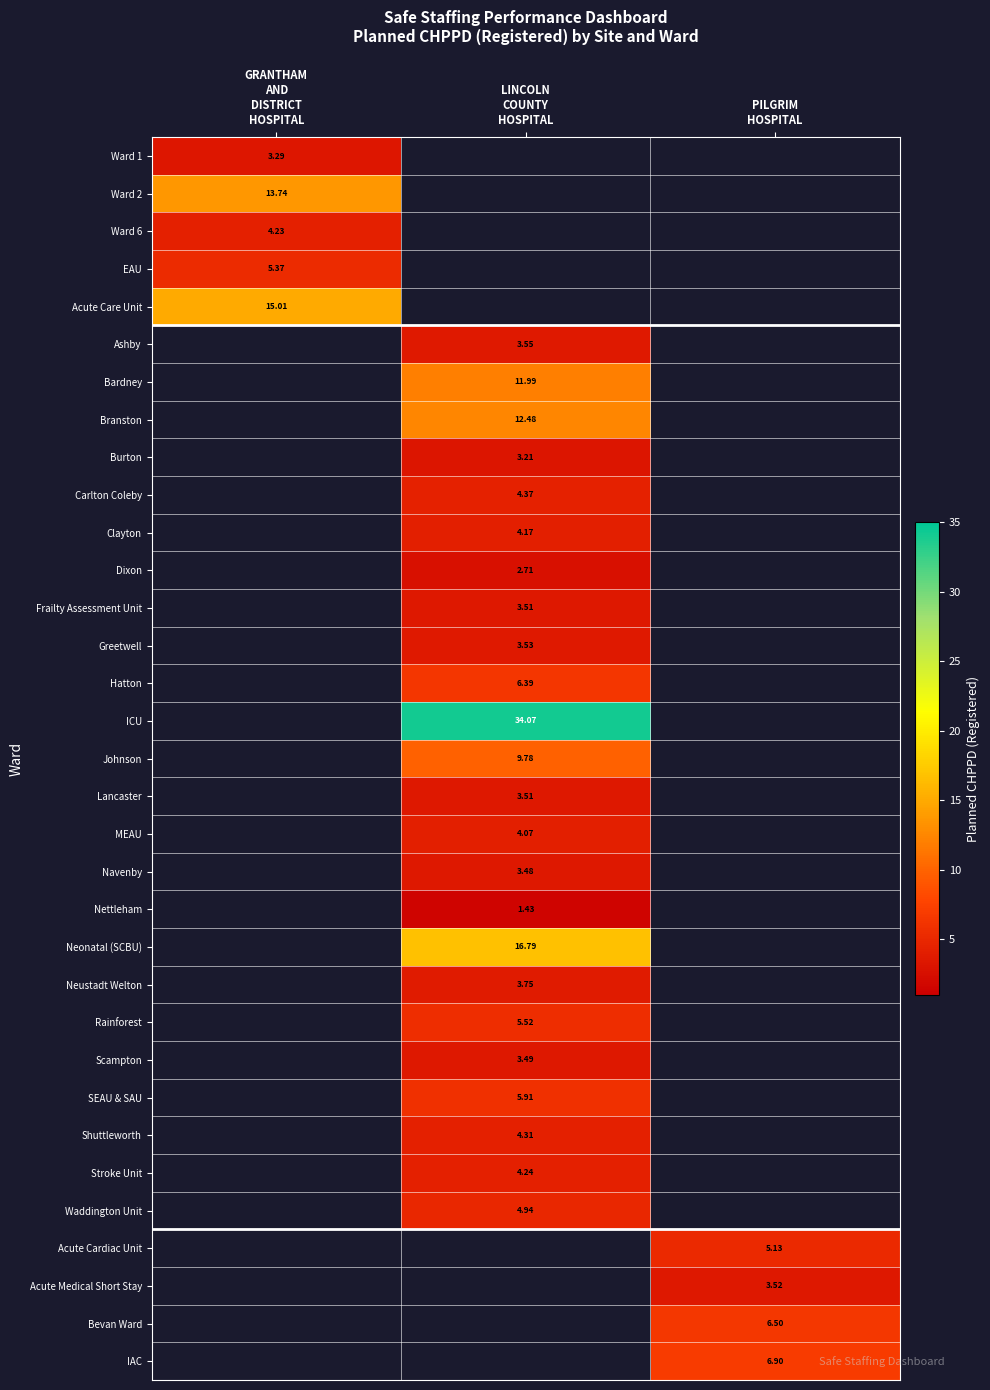

How many categories are shown in the chart?

3